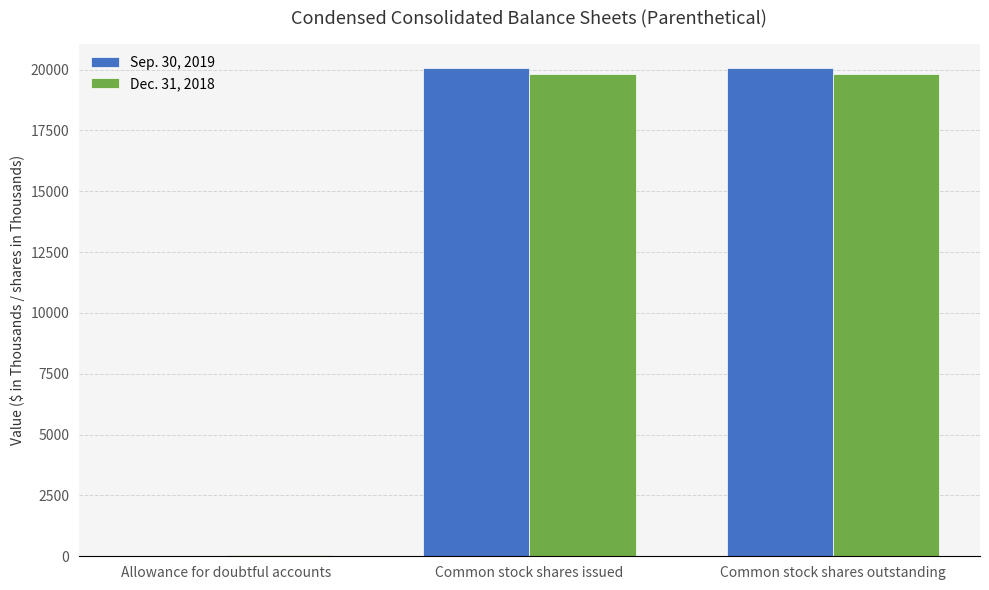

Is it true that Dec. 31, 2018 equals 5577 at Common stock shares outstanding?

False